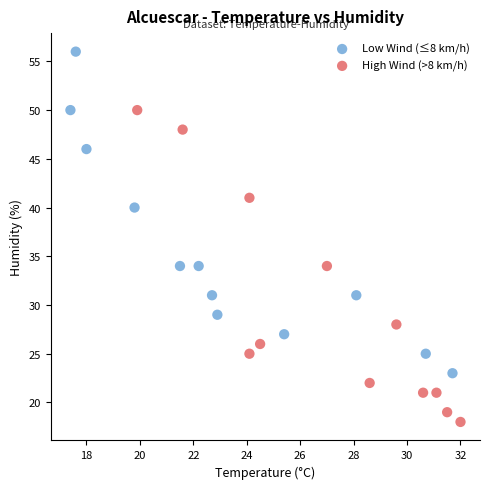

Which series reaches the minimum Y coordinate?

High Wind (>8 km/h)